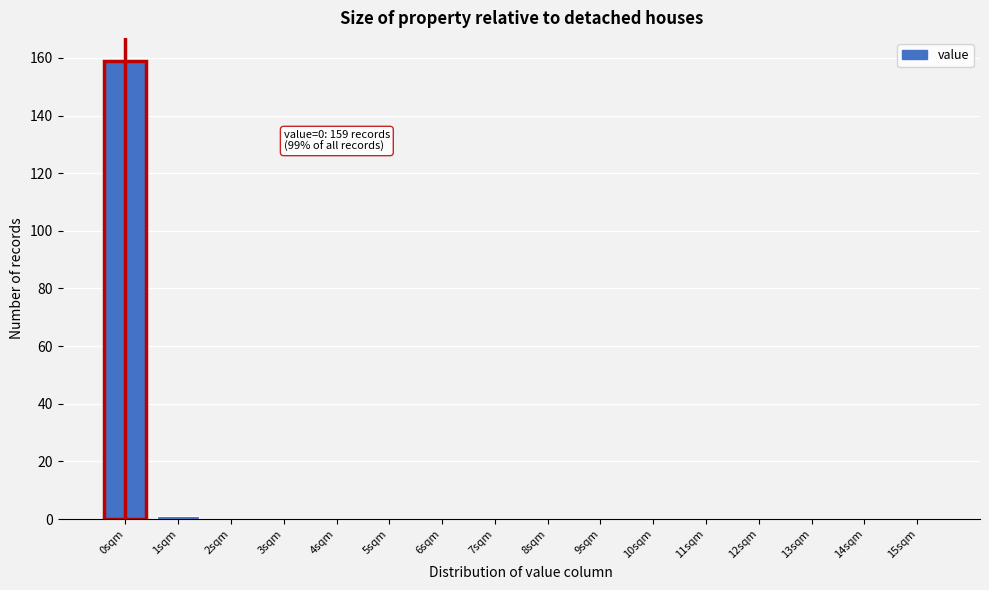

Reading right to left, list all the values displayed in this chart.

15sqm=0	14sqm=0	13sqm=0	12sqm=0	11sqm=0	10sqm=0	9sqm=0	8sqm=0	7sqm=0	6sqm=0	5sqm=0	4sqm=0	3sqm=0	2sqm=0	1sqm=1	0sqm=159